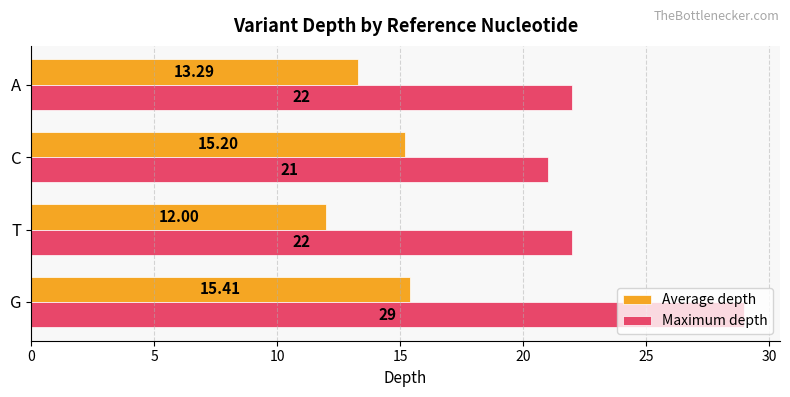

At how many categories does at least one series exceed 19?

4